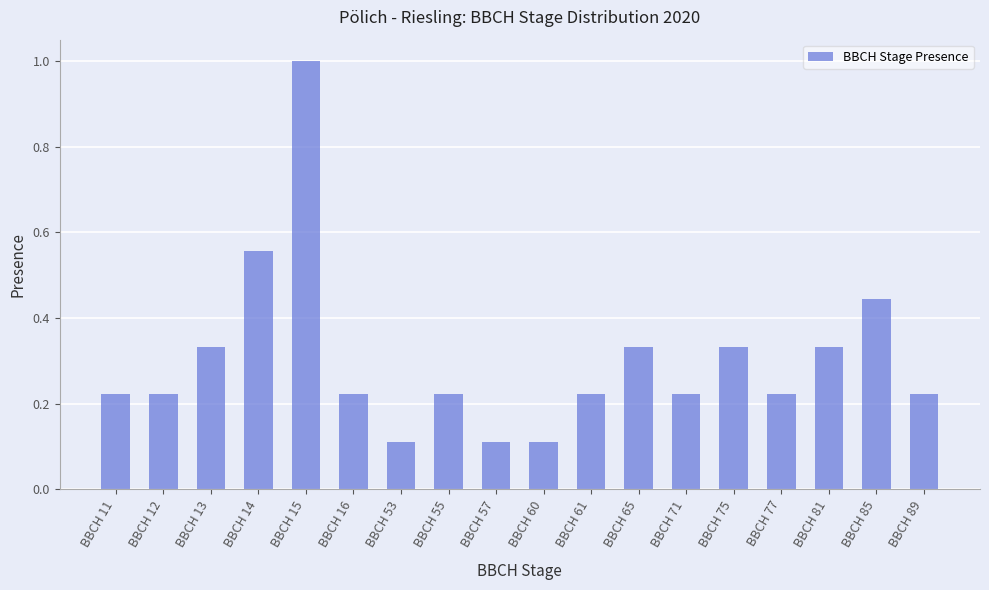

At which category does the chart reach its peak across all series?

BBCH 15